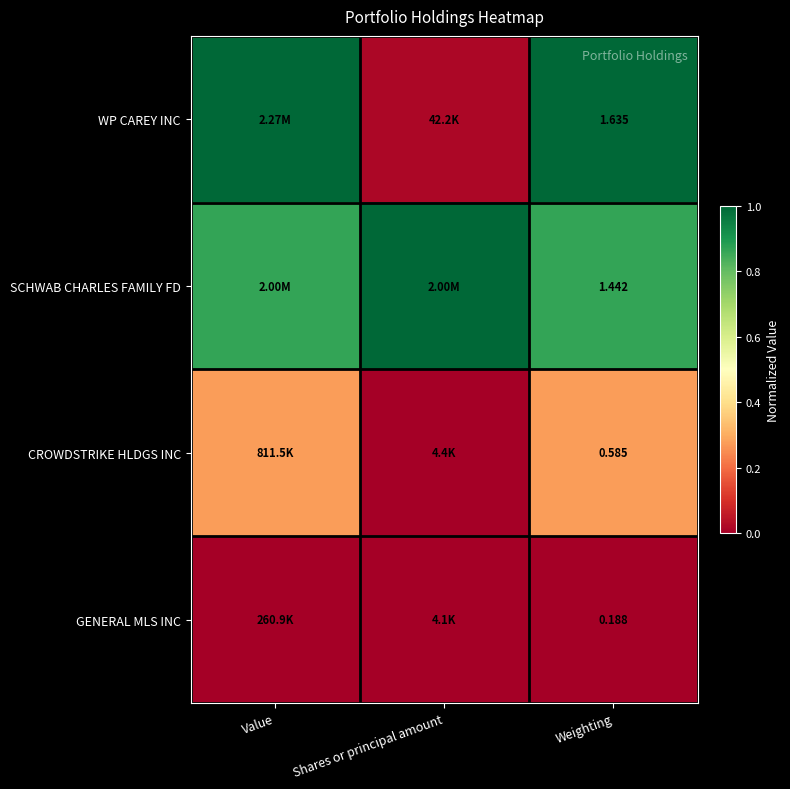

Rank the series at Weighting from lowest to highest value.

GENERAL MLS INC, CROWDSTRIKE HLDGS INC, SCHWAB CHARLES FAMILY FD, WP CAREY INC